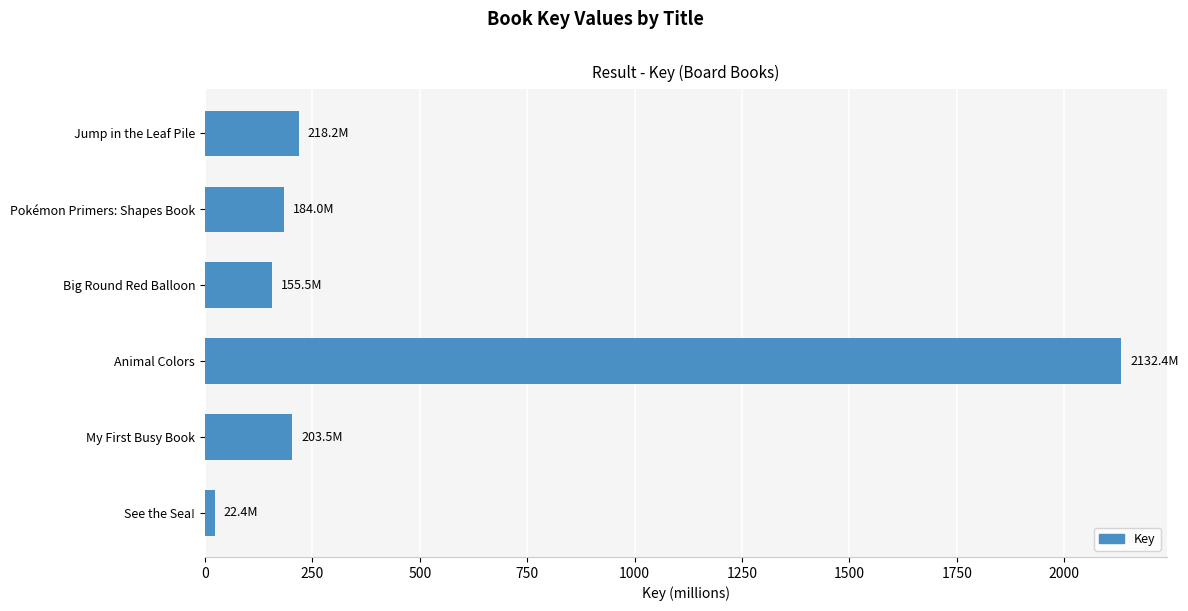

Which has a higher value, My First Busy Book or See the Sea!?

My First Busy Book